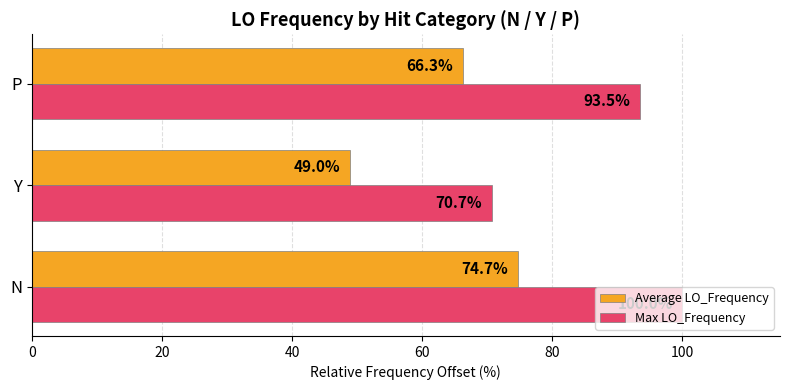

What is the difference between the Max LO_Frequency values at P and Y?

22.8